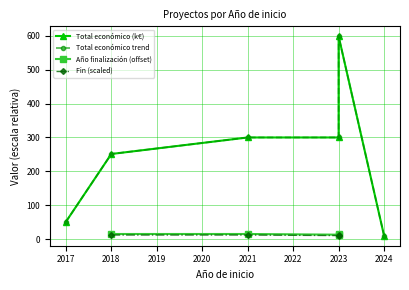

Reading right to left, what are all the values shown in this chart?

9.8	598.7	300.0	300.0	251.3	50.9